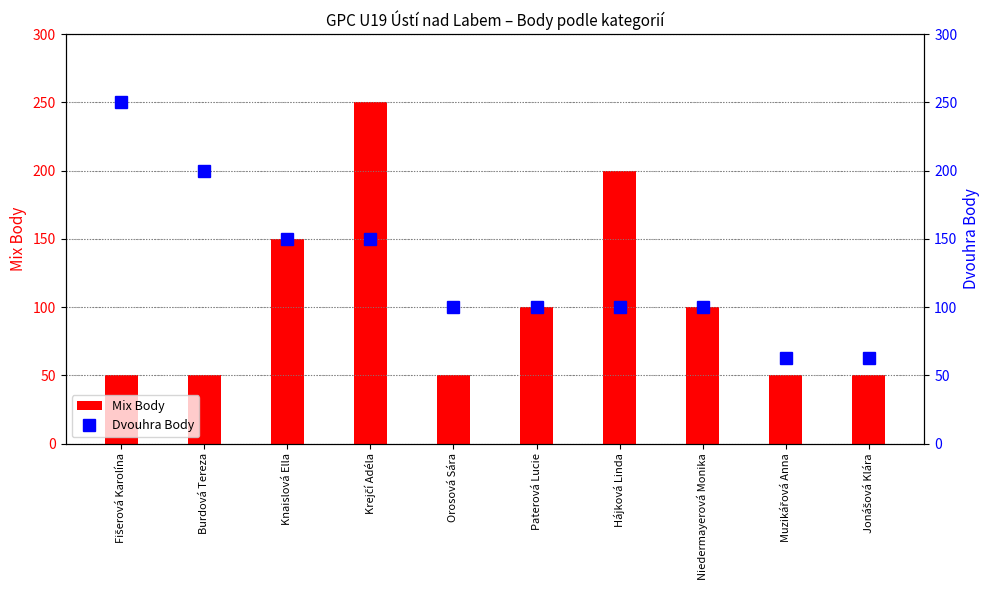

What is the average value of the Mix Body series?

105